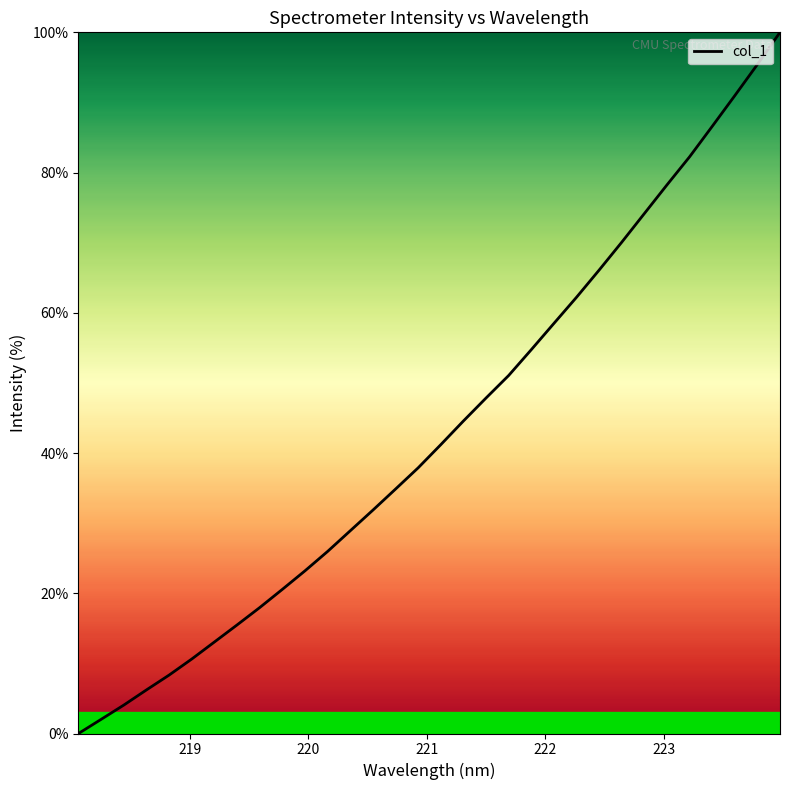

What is the difference between the maximum and minimum values?

100.0